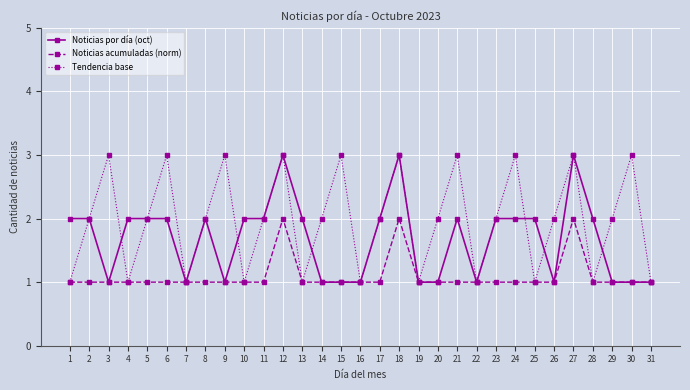

Reading right to left, transcribe all the data shown in this chart.

Noticias por día (oct): 31=1	30=1	29=1	28=2	27=3	26=1	25=2	24=2	23=2	22=1	21=2	20=1	19=1	18=3	17=2	16=1	15=1	14=1	13=2	12=3	11=2	10=2	9=1	8=2	7=1	6=2	5=2	4=2	3=1	2=2	1=2
Noticias acumuladas (norm): 31=1	30=1	29=1	28=1	27=2	26=1	25=1	24=1	23=1	22=1	21=1	20=1	19=1	18=2	17=1	16=1	15=1	14=1	13=1	12=2	11=1	10=1	9=1	8=1	7=1	6=1	5=1	4=1	3=1	2=1	1=1
Tendencia base: 31=1	30=3	29=2	28=1	27=3	26=2	25=1	24=3	23=2	22=1	21=3	20=2	19=1	18=3	17=2	16=1	15=3	14=2	13=1	12=3	11=2	10=1	9=3	8=2	7=1	6=3	5=2	4=1	3=3	2=2	1=1